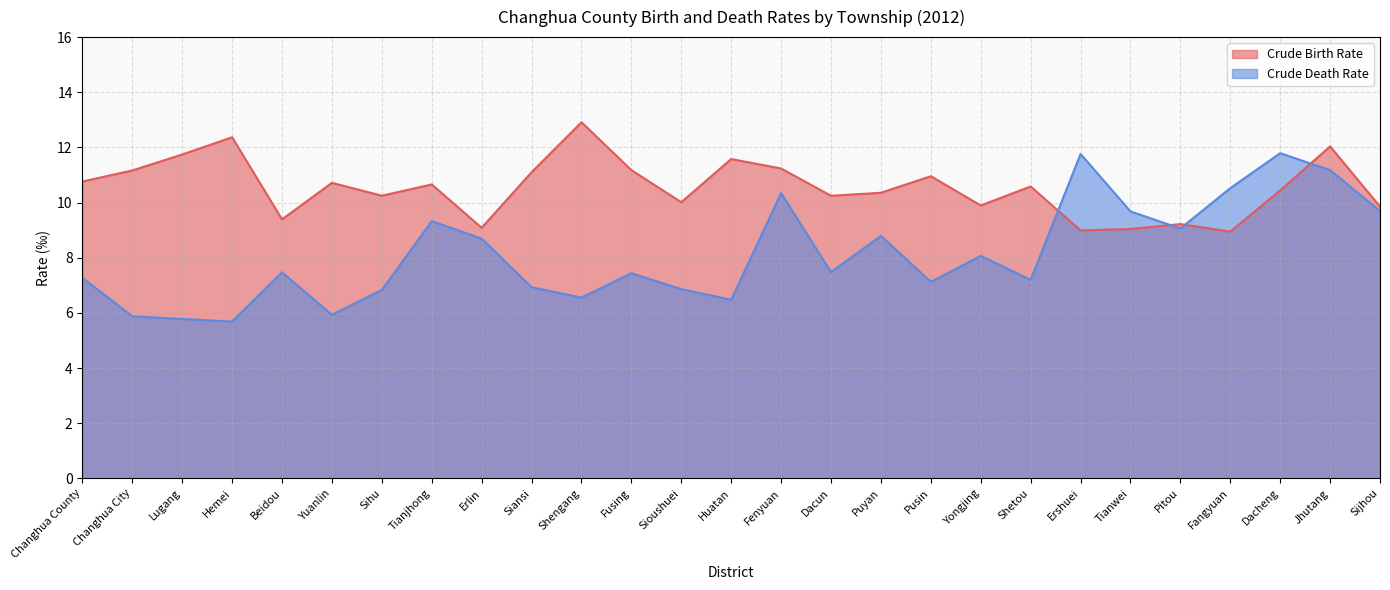

At how many categories does at least one series exceed 11?

11